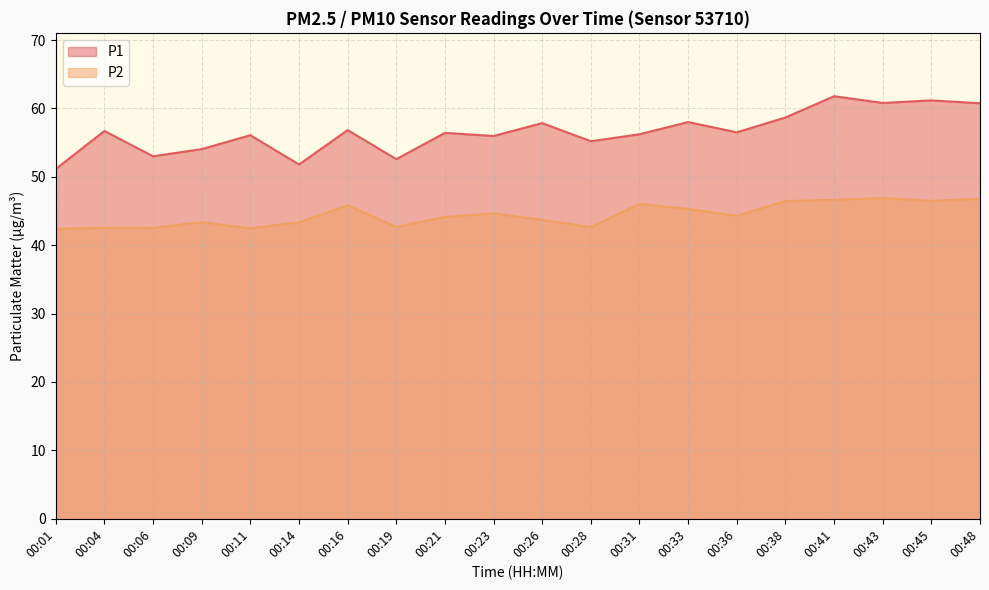

What is the difference between the P1 values at 00:26 and 00:28?

2.6